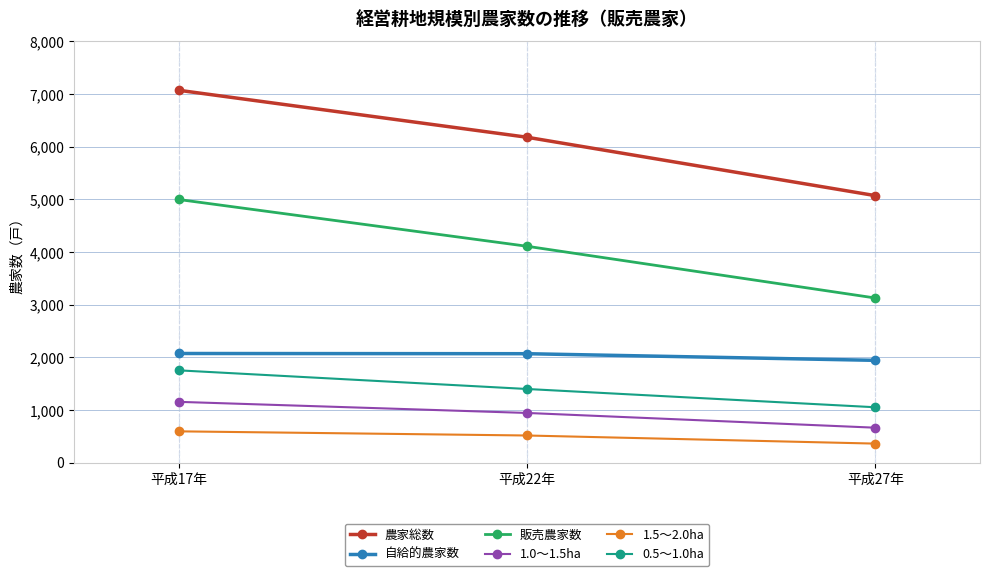

Is it true that 農家総数 equals 5071 at 平成27年?

True